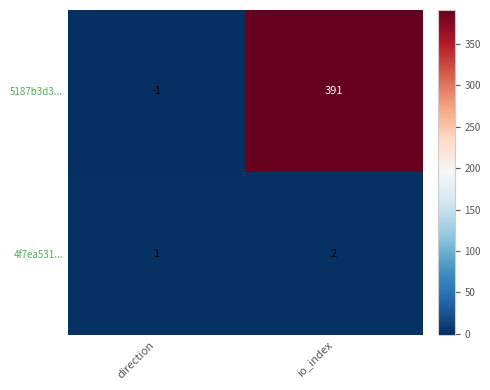

Rank the series by their maximum value, from highest to lowest.

5187b3d3..., 4f7ea531...